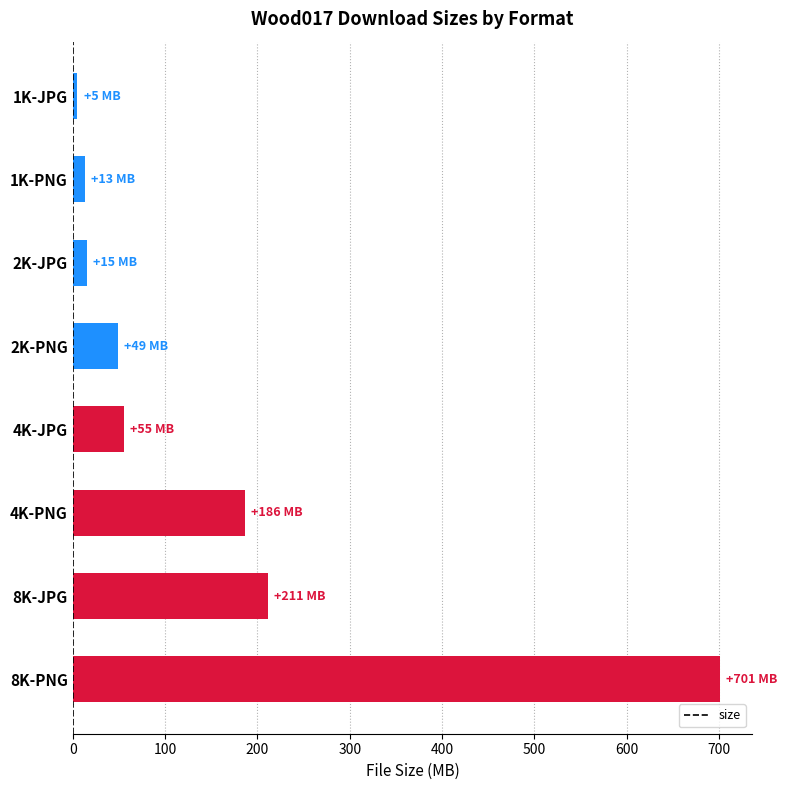

What is the change in value from 2K-JPG to 8K-JPG?

+195.7